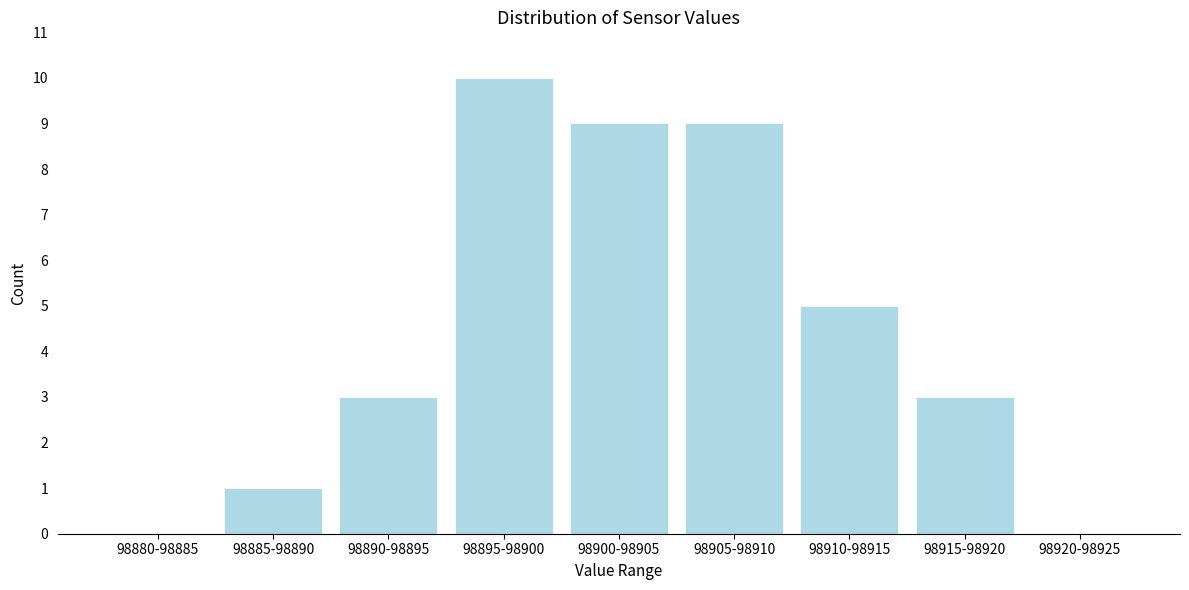

Reading right to left, what are all the values shown in this chart?

98920-98925=0	98915-98920=3	98910-98915=5	98905-98910=9	98900-98905=9	98895-98900=10	98890-98895=3	98885-98890=1	98880-98885=0